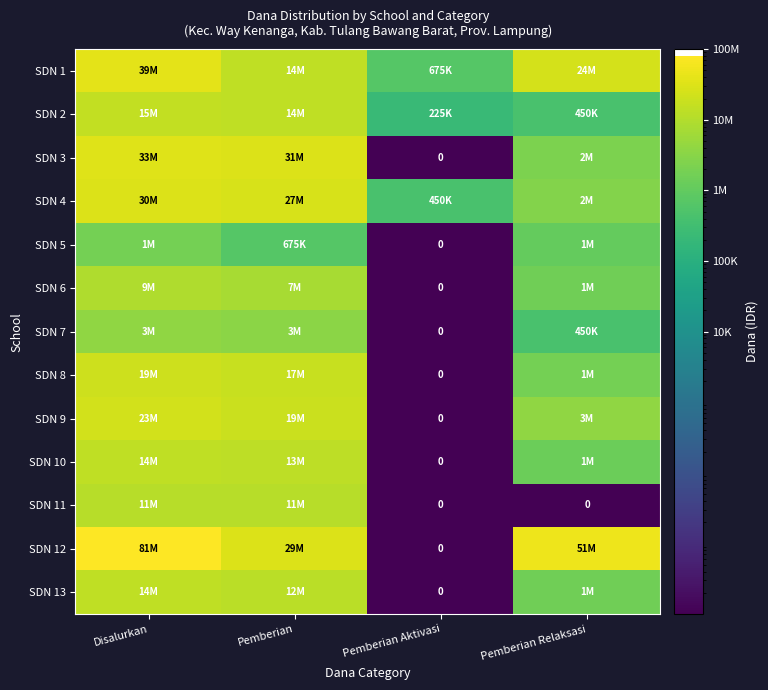

What is the total value across all series at Pemberian Aktivasi?

1350010